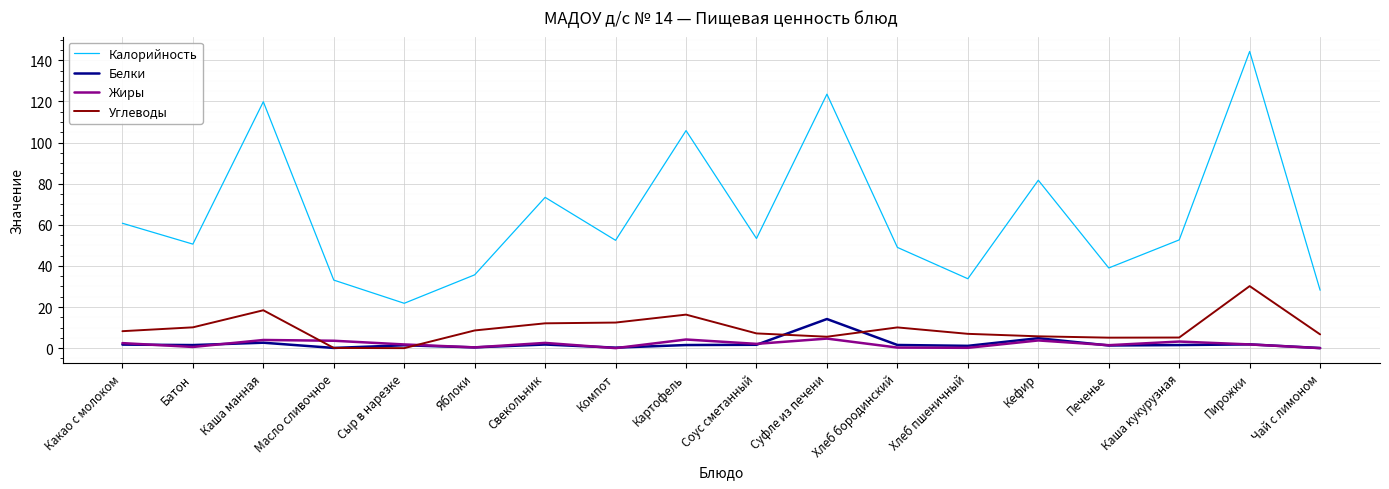

Which series has the widest spread of values?

Калорийность